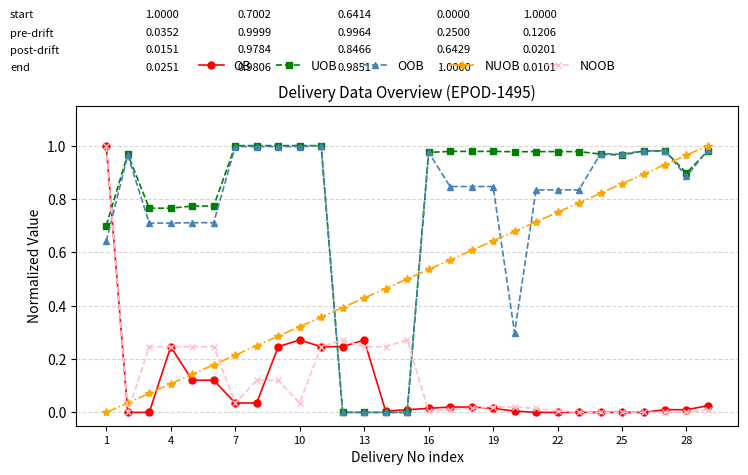

True or false: OB has more than 0 points higher than both neighbors.

True